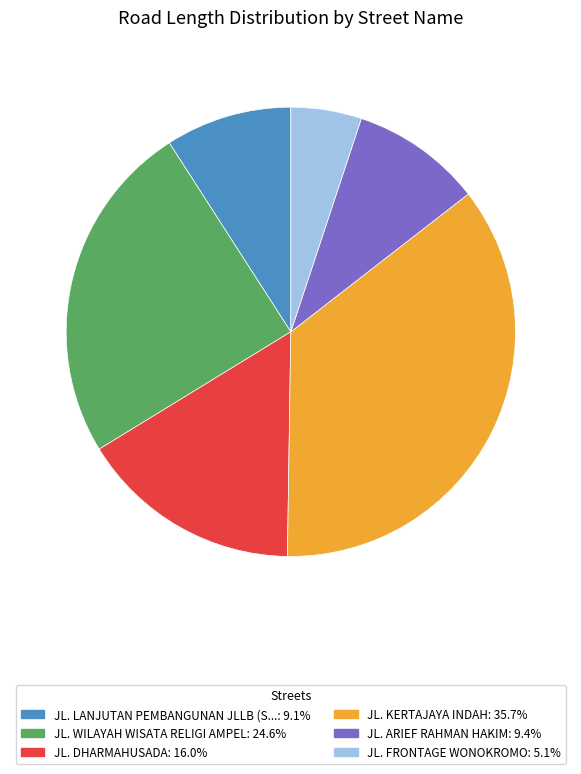

Is there a majority slice in this chart?

No